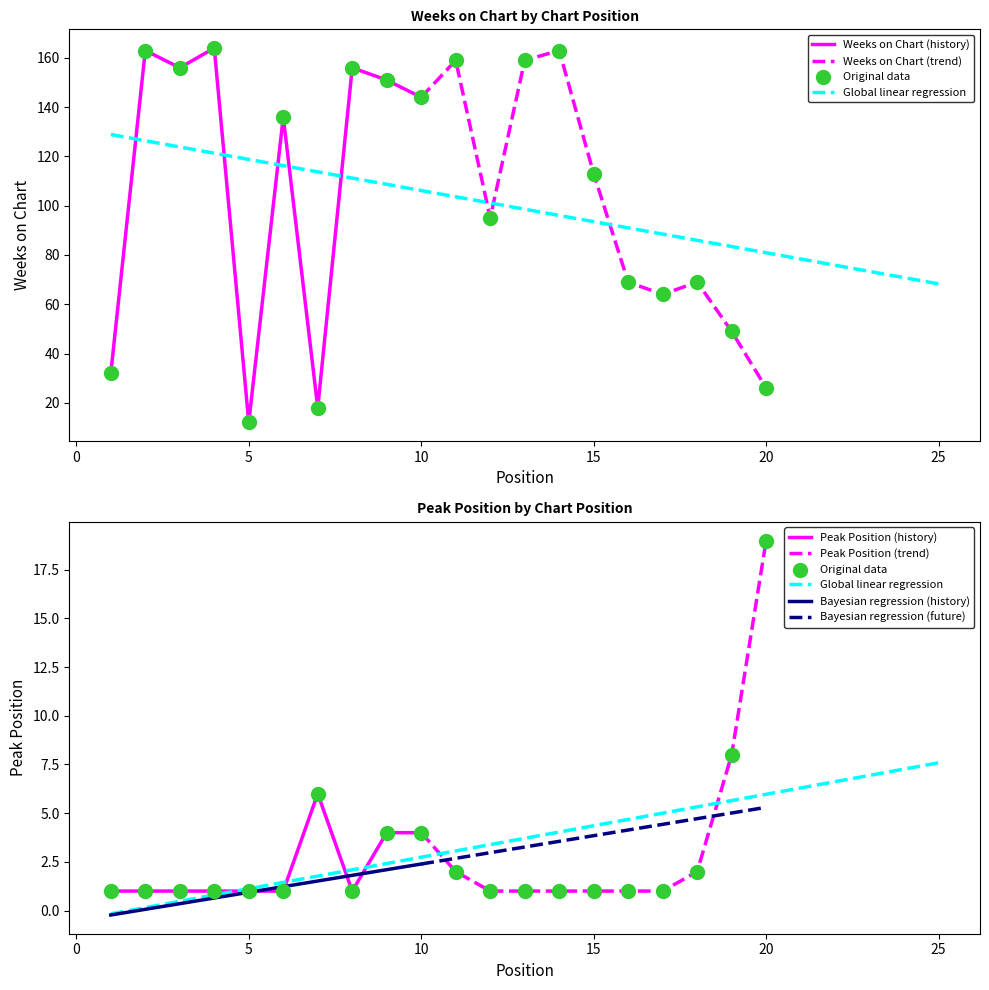

Which series contains the lowest Y value?

Peak Position